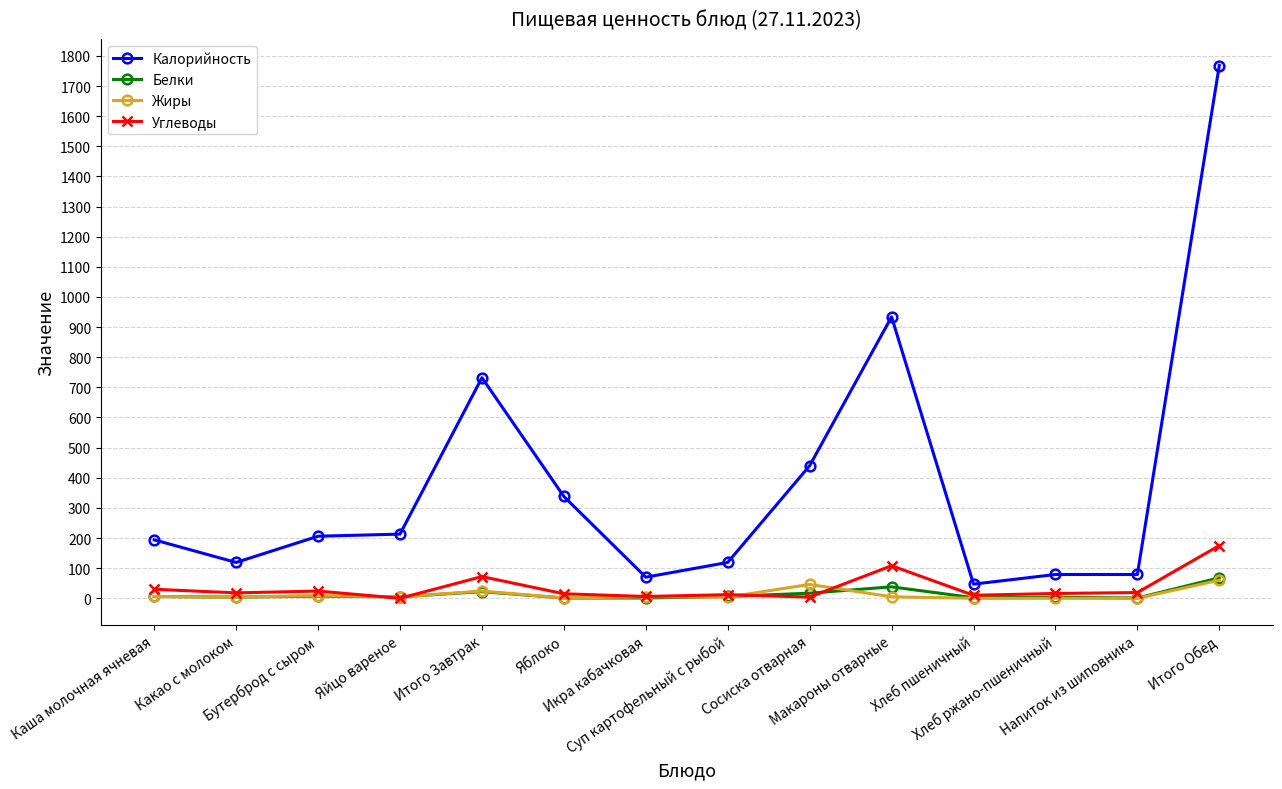

What is the label of the 1st point from the right?

Итого Обед